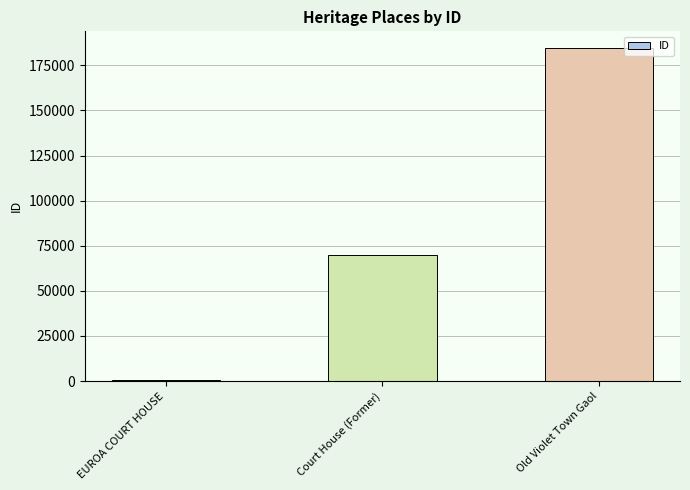

How many distinct data groups are displayed?

1